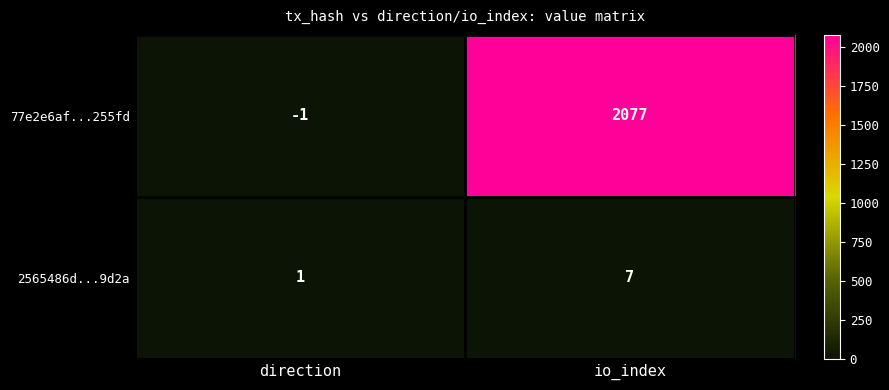

List the series in order of their peak value, highest first.

77e2e6af...255fd, 2565486d...9d2a